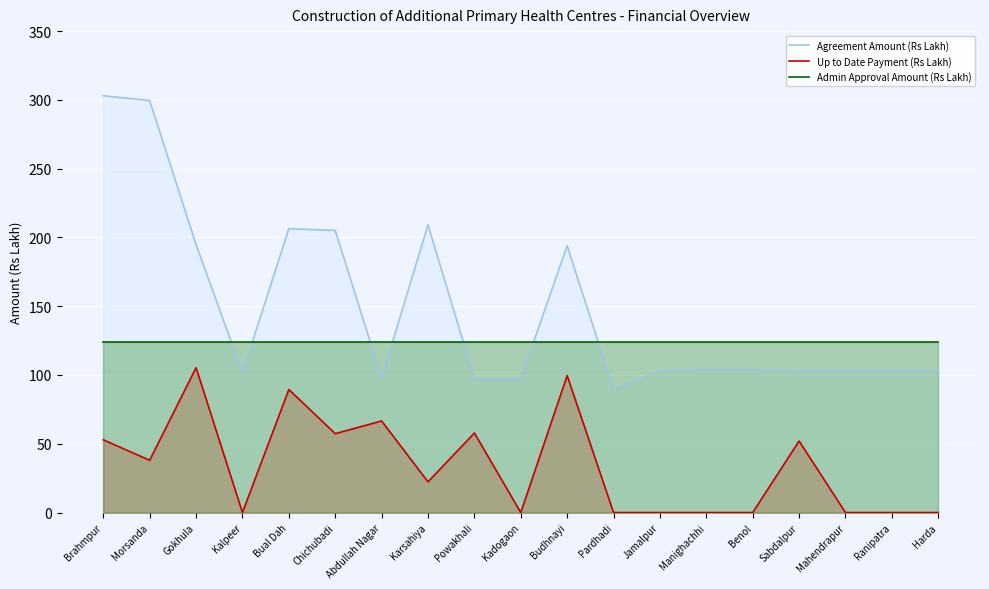

At which label is Admin Approval Amount (Rs Lakh) closest to 124?

Brahmpur